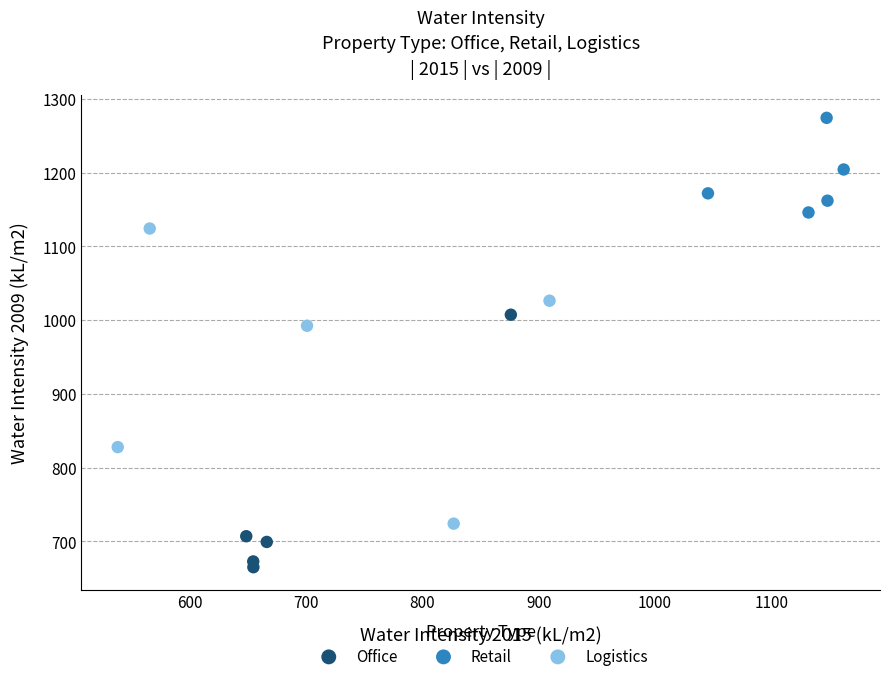

Which series reaches the minimum Y coordinate?

Office